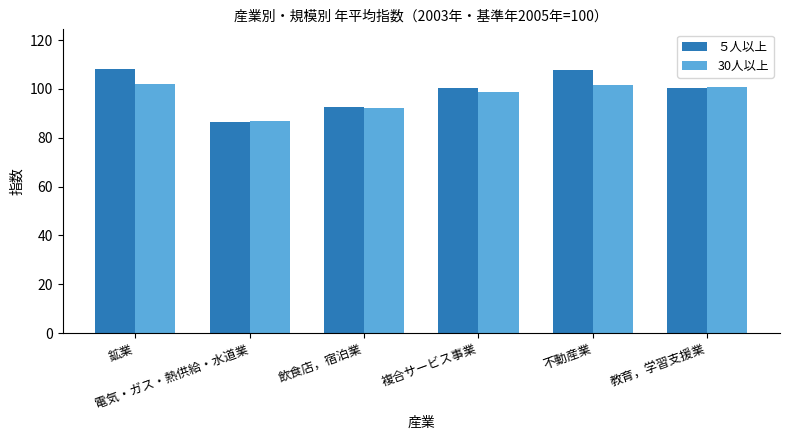

What is the total value across all series at 鉱業?

210.4